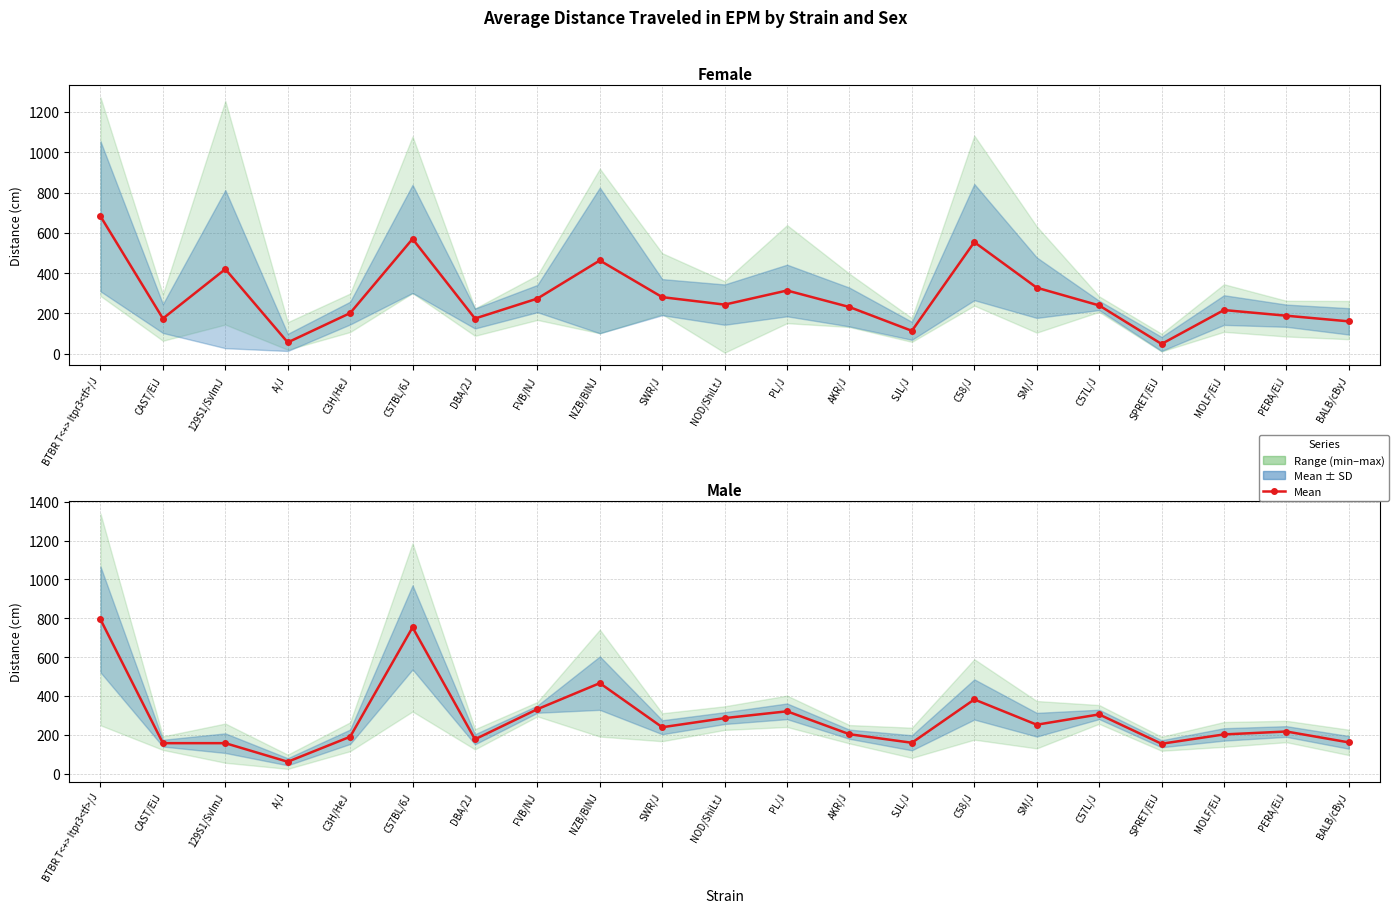

Where does the data first go above 217?

BTBR T<+> Itpr3<tf>/J